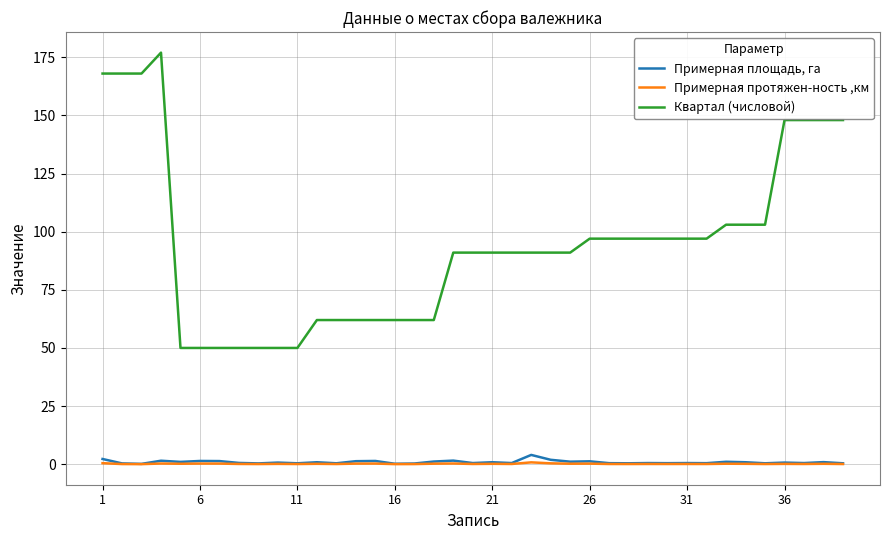

Which series has the largest total across all categories?

Квартал (числовой)